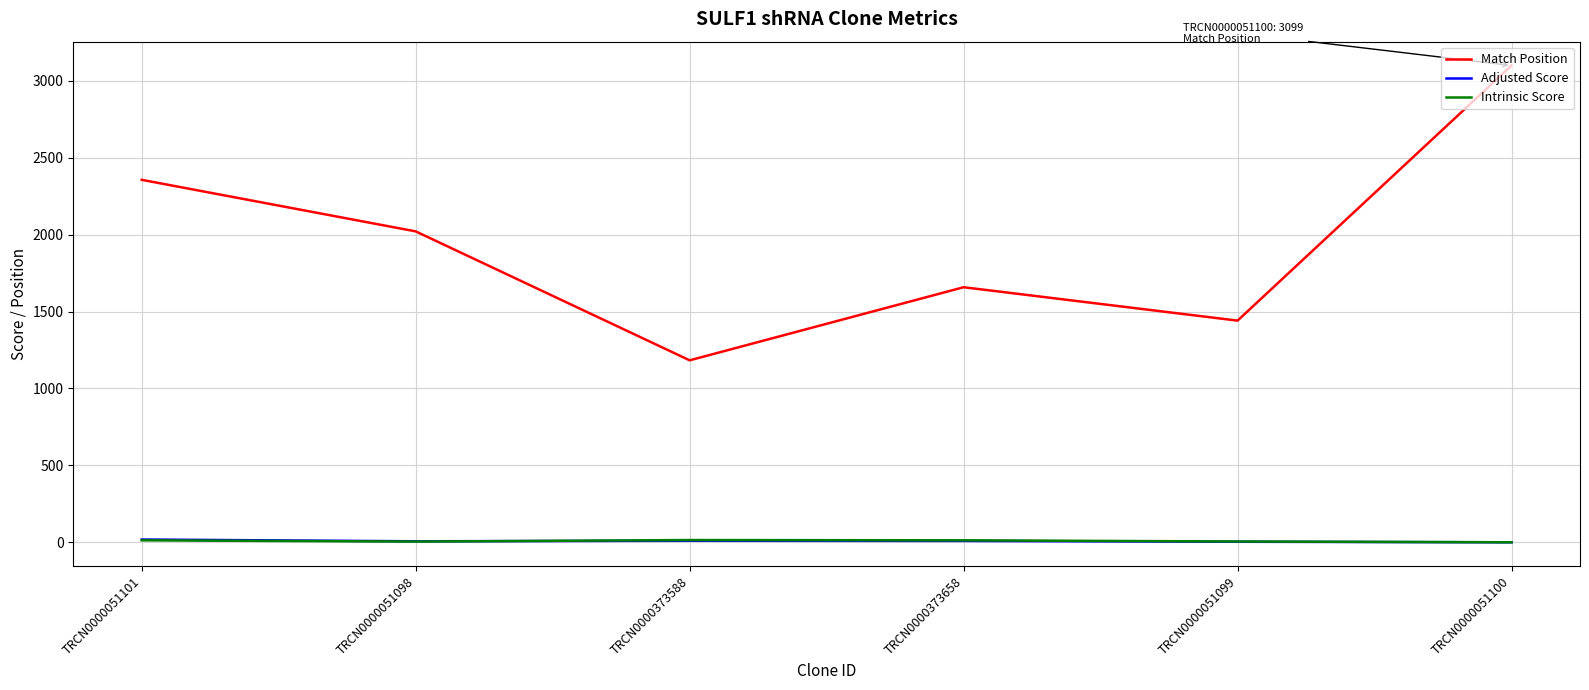

Does the chart have visible grid lines?

Yes